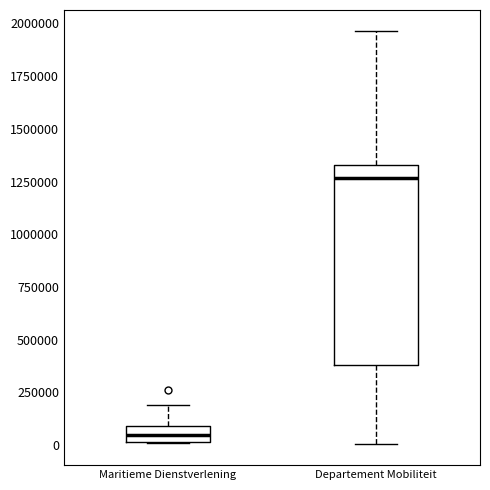

Where does the upper whisker of the box for Departement Mobiliteit end on the y-axis? The values are not printed on the chart, so give them approximately, as read against the axis.

1950000